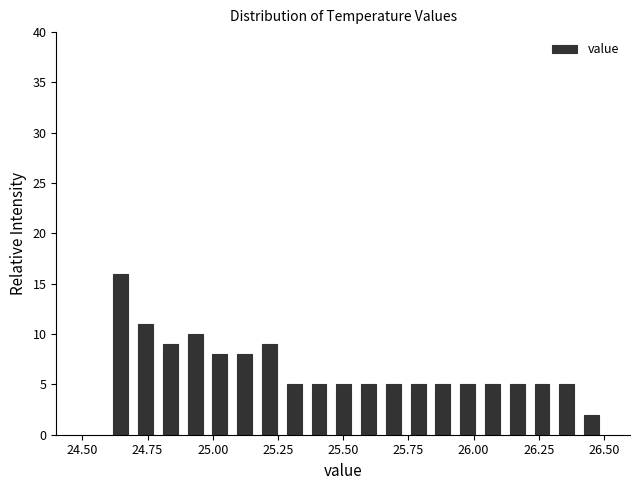

Read against the x-axis, roughly where is the centre of the tallest bar?

24.65